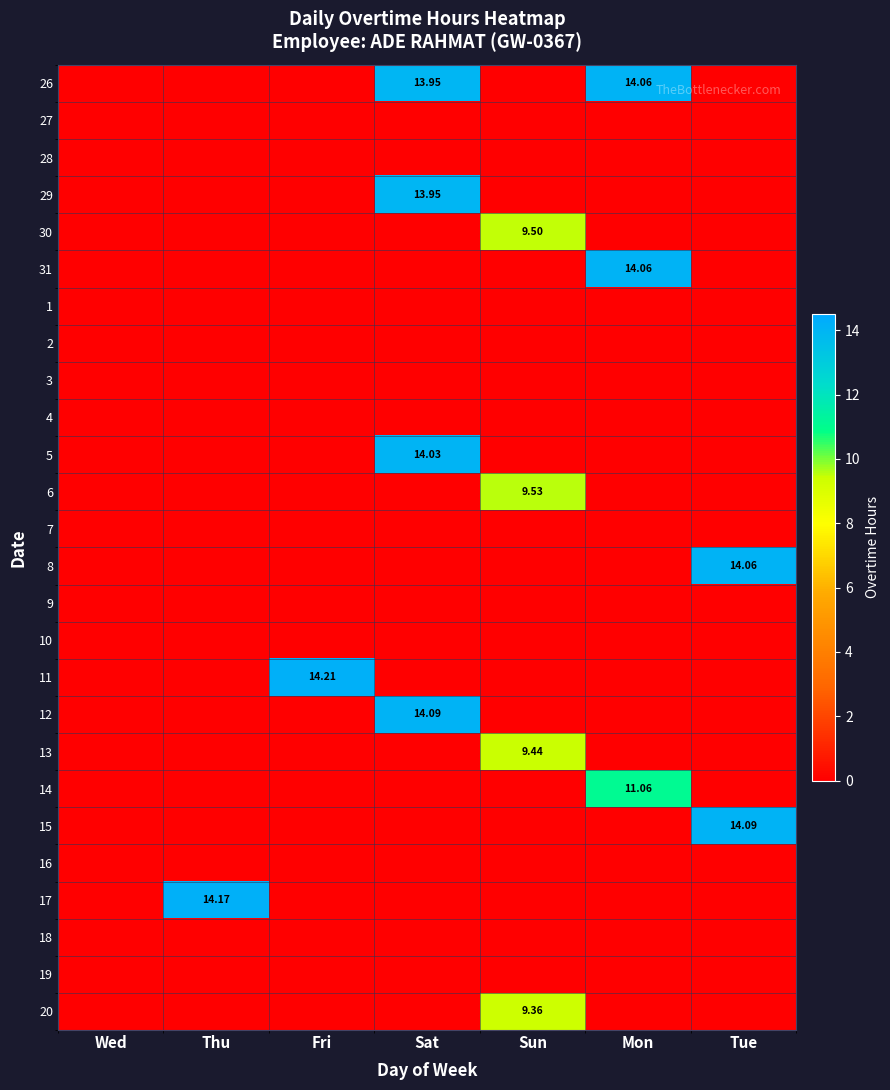

Is the value of 15 at Sat greater than the value of 30 at Sun?

No